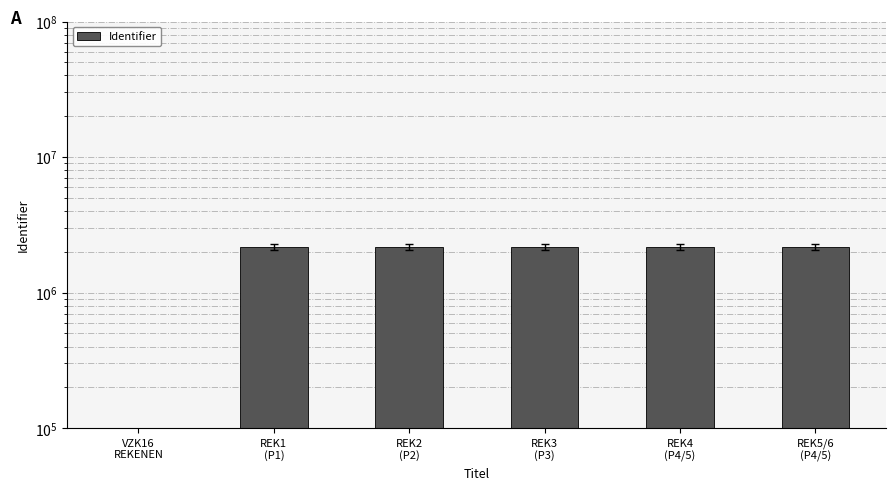

Reading left to right, transcribe all the data shown in this chart.

VZK16
REKENEN=0	REK1
(P1)=2175521	REK2
(P2)=2175524	REK3
(P3)=2175527	REK4
(P4/5)=2175529	REK5/6
(P4/5)=2175531